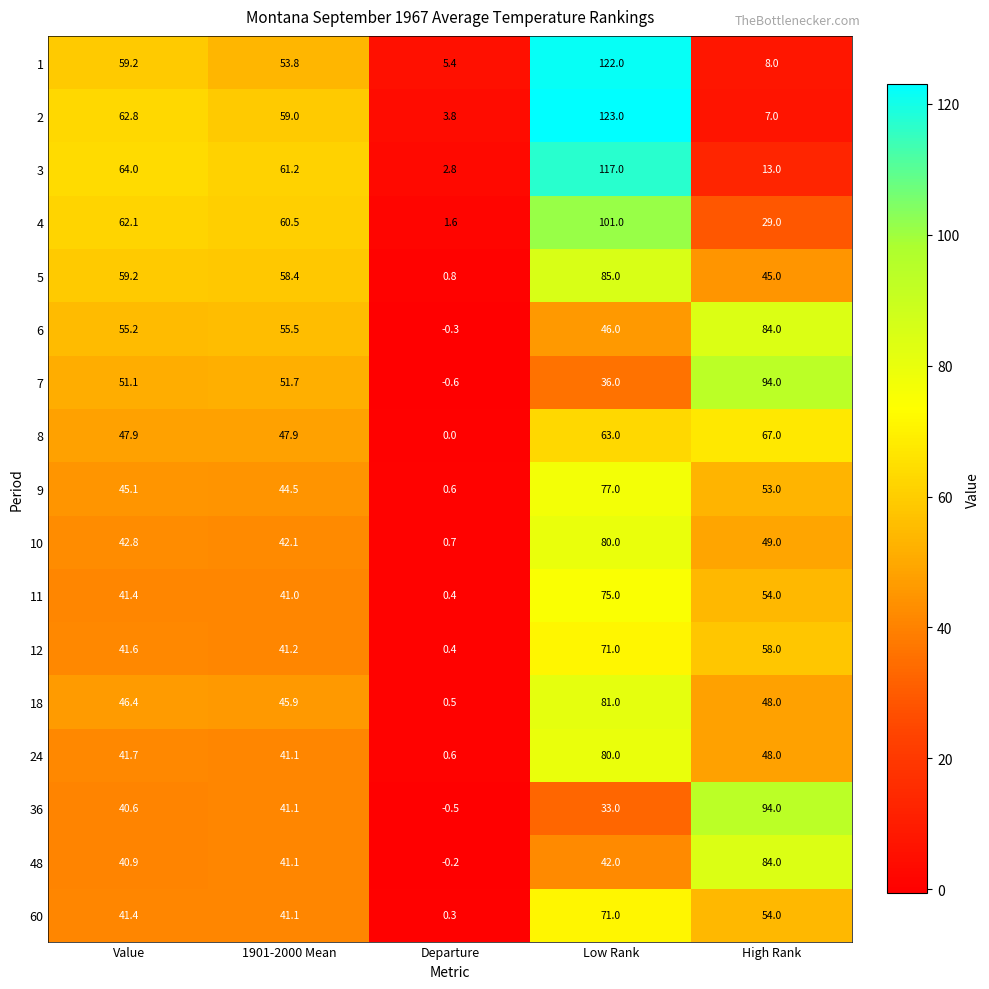

Is the value of 48 at Departure greater than the value of 4 at Departure?

No